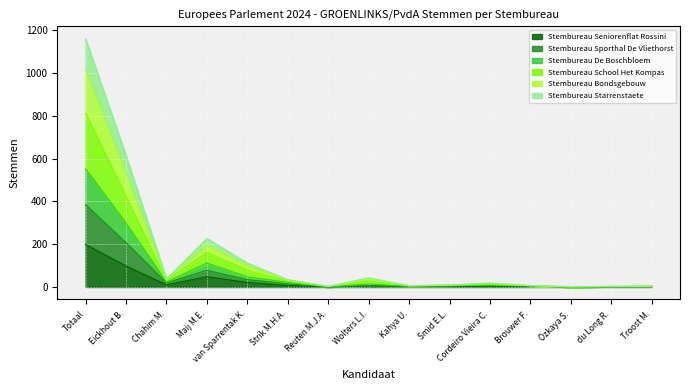

True or false: Stembureau Starrenstaete and Stembureau Sporthal De Vliethorst intersect in this chart.

False